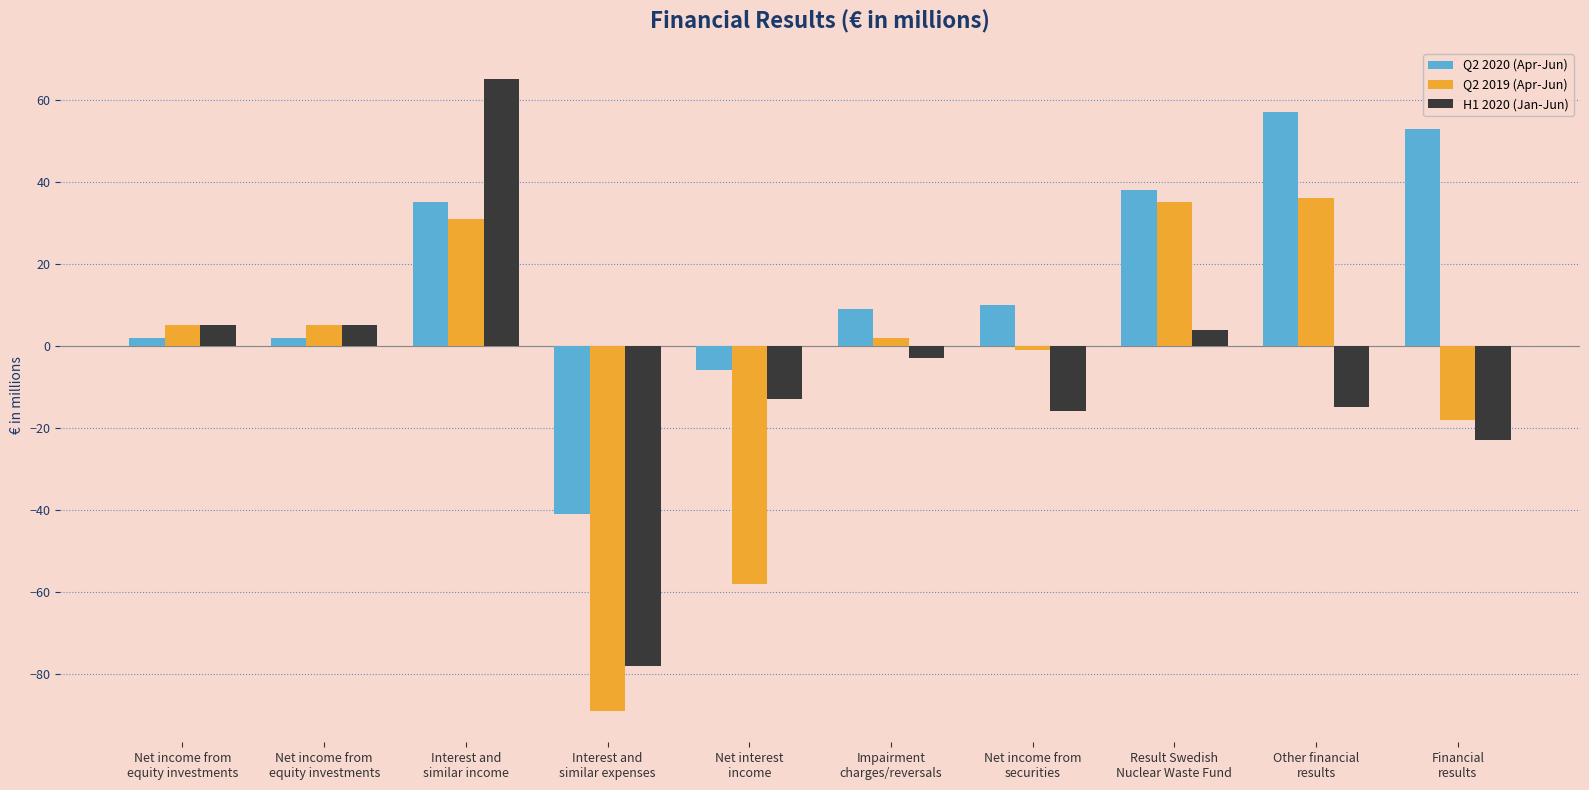

How many groups of bars are there?

10